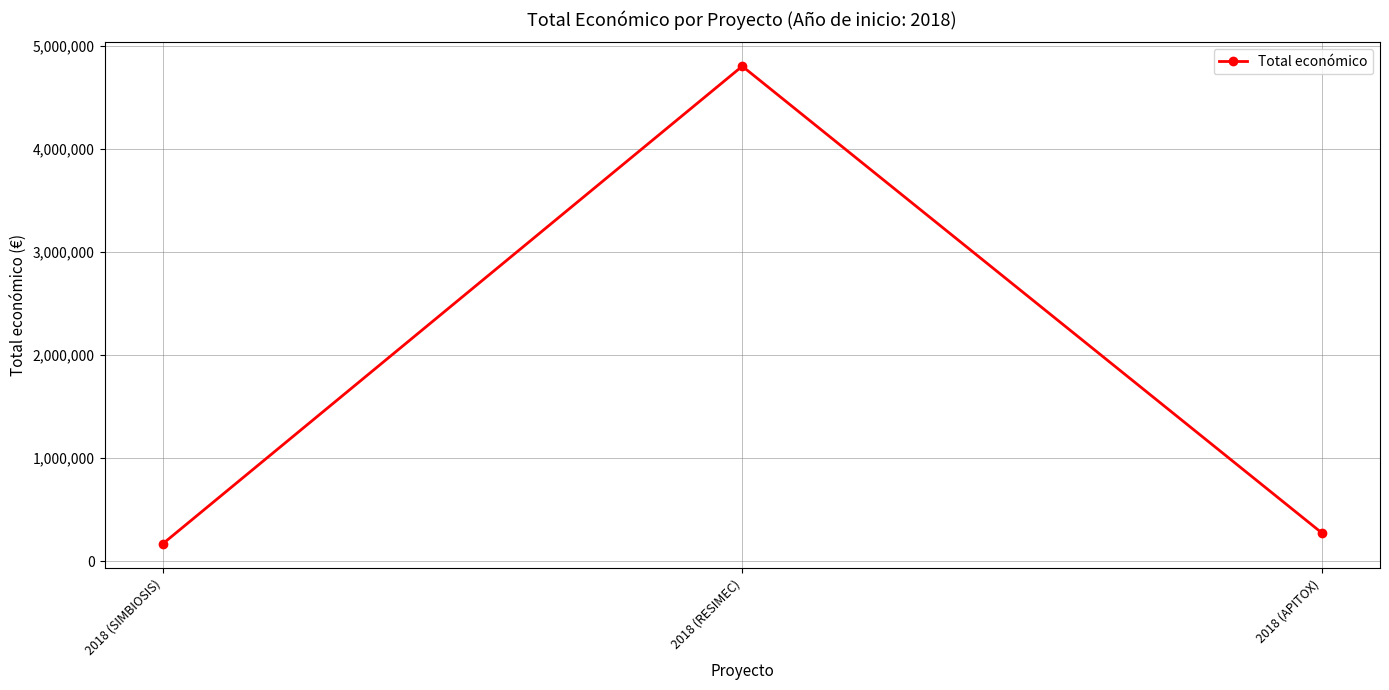

What position from the right is 2018 (APITOX)?

1